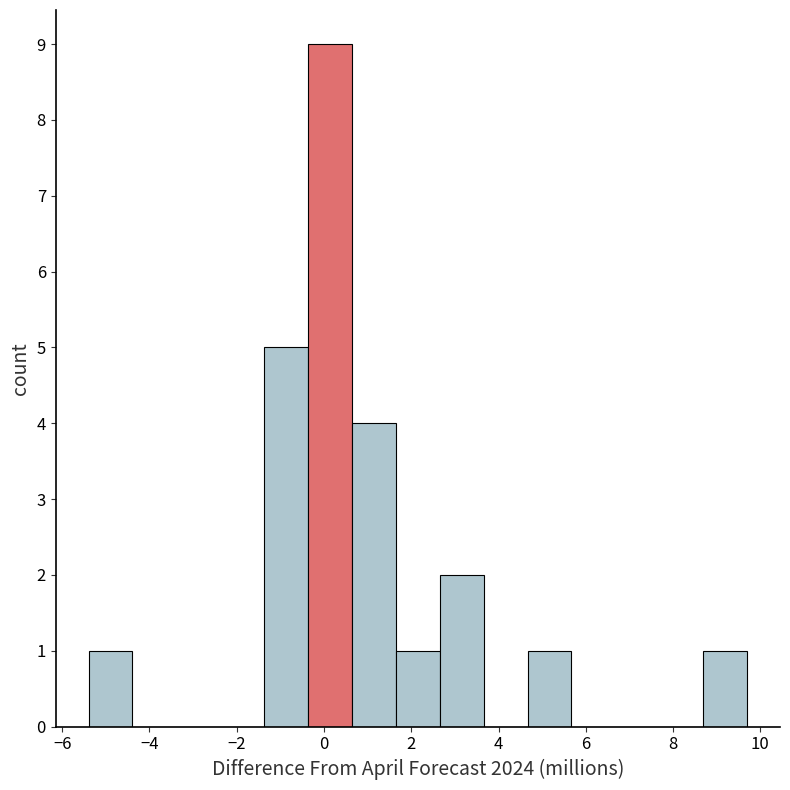

Reading left to right, list every bar in this chart as the range it spans on the x-axis followed by its height. Neither the bar edges nor the heights are printed on the chart, so give them approximately, as read against the axes.

-5.4 to -4.4: 1
-4.4 to -3.4: 0
-3.4 to -2.4: 0
-2.4 to -1.4: 0
-1.4 to -0.4: 5
-0.4 to 0.6: 9
0.6 to 1.6: 4
1.6 to 2.6: 1
2.6 to 3.6: 2
3.6 to 4.6: 0
4.6 to 5.6: 1
5.6 to 6.6: 0
6.6 to 7.6: 0
7.6 to 8.6: 0
8.6 to 9.6: 1